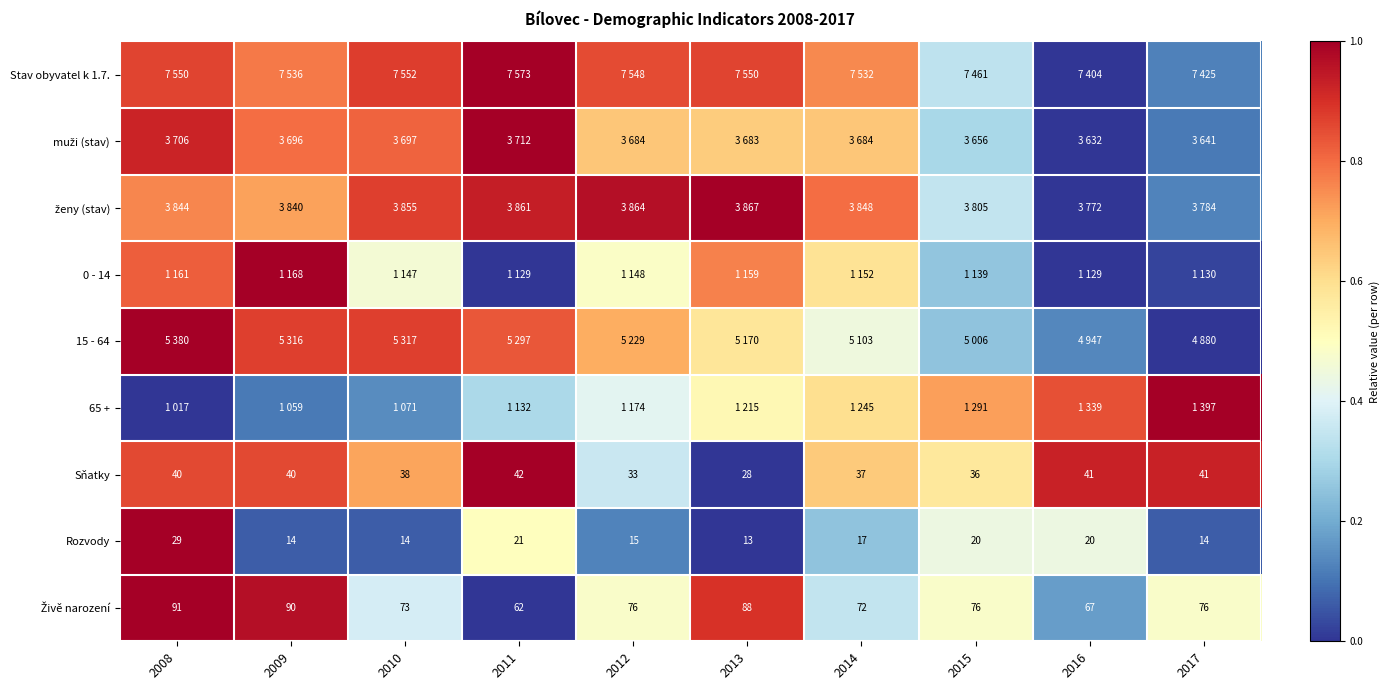

True or false: Sňatky has a value of 0.4 at 2011.

False